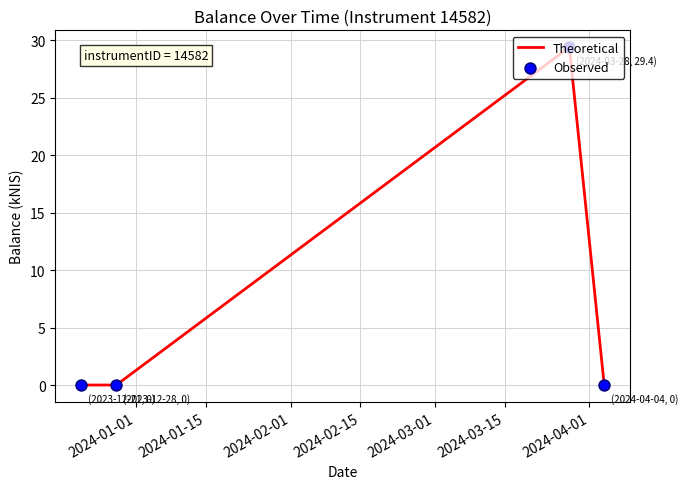

How many interior local peaks (higher than both neighbors) does the data have?

1